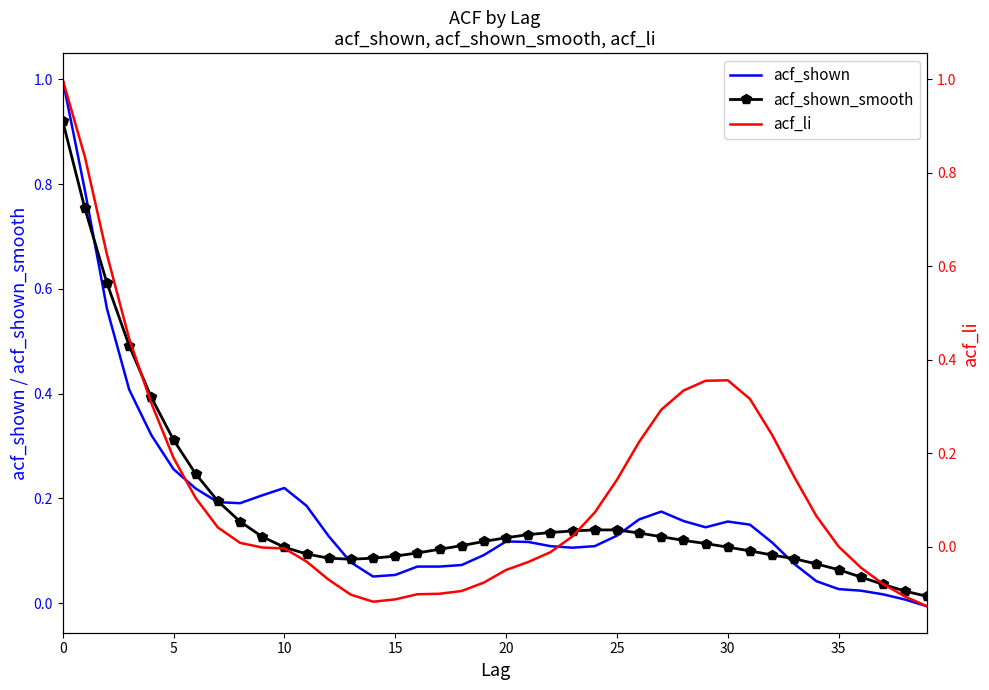

What is the average value of the acf_shown series?

0.2